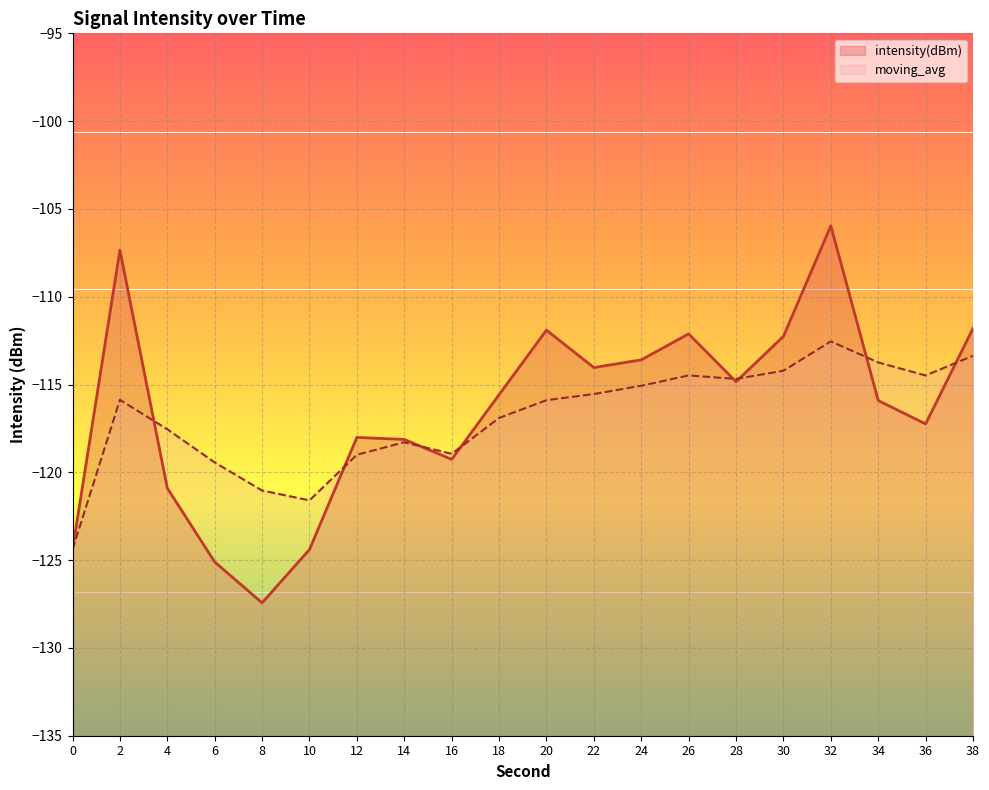

True or false: moving_avg and intensity(dBm) intersect in this chart.

True